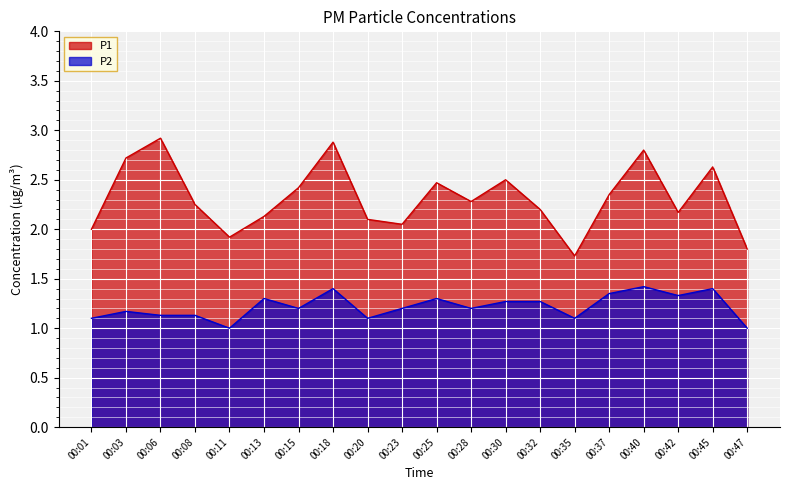

True or false: P2 has more than 0 points higher than both neighbors.

True